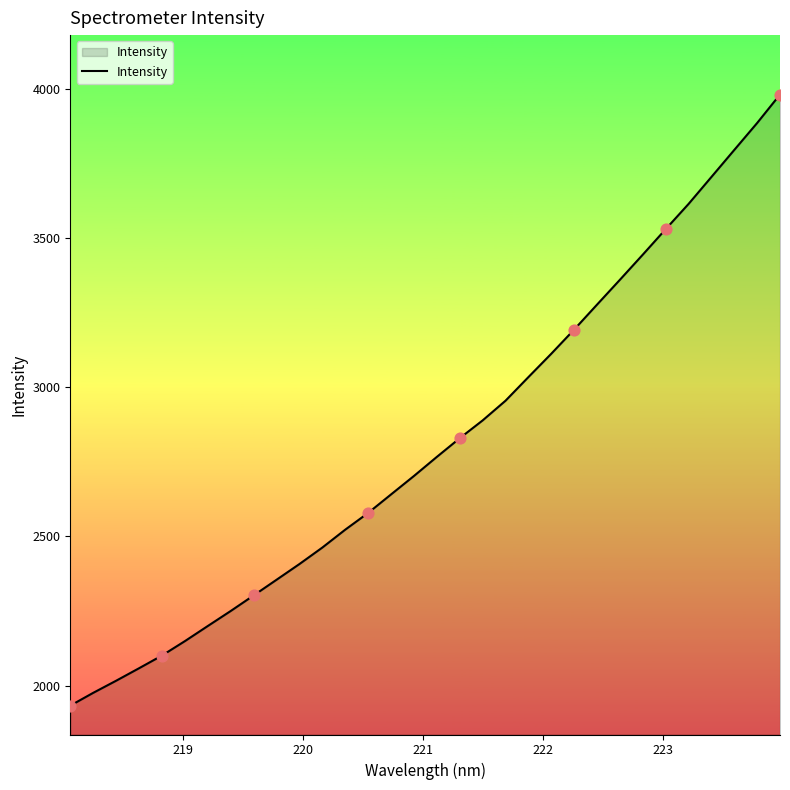

What is the greatest value displayed?

3980.1